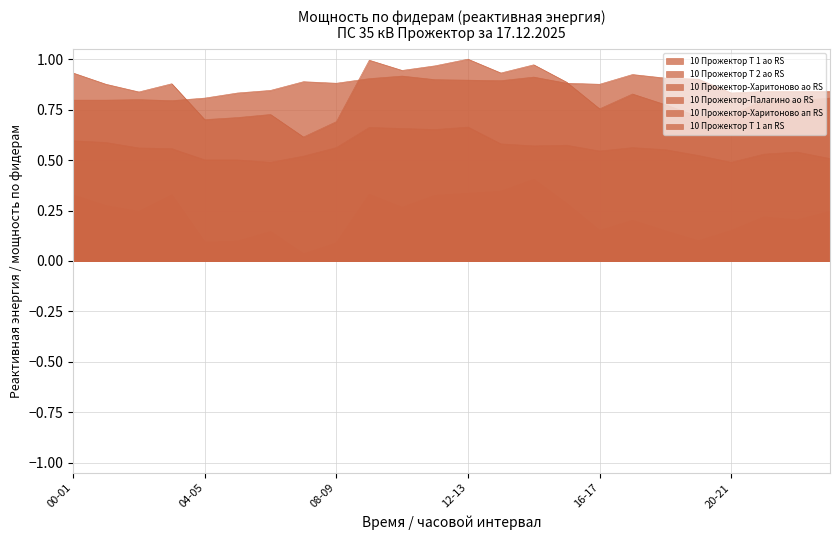

What is the label of the 23rd point from the left?

22-23